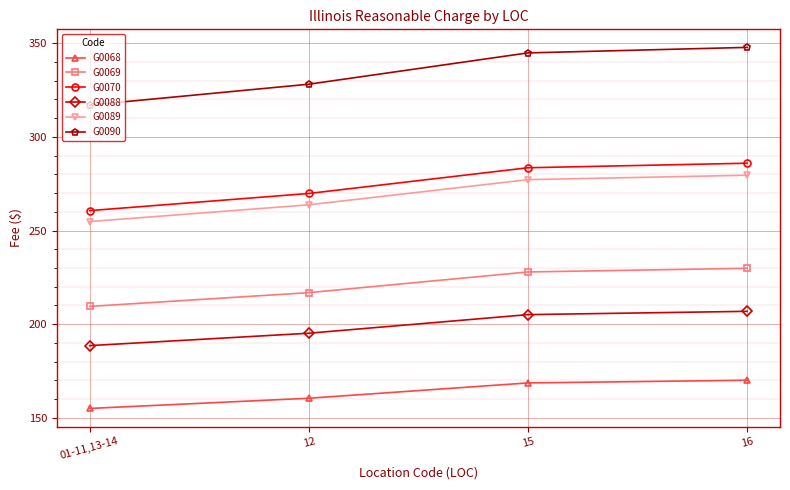

What is the maximum value for G0070?

285.9